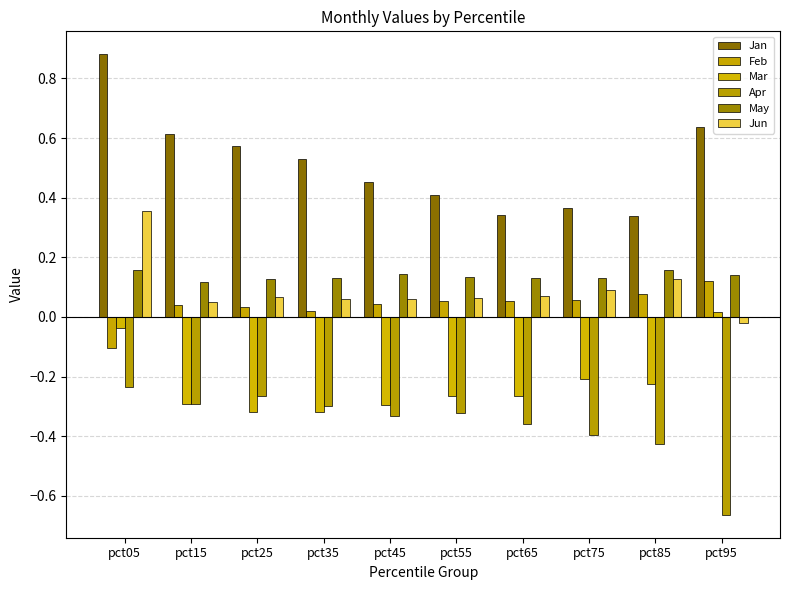

What is the difference between the maximum and minimum values in the Jan series?

0.5